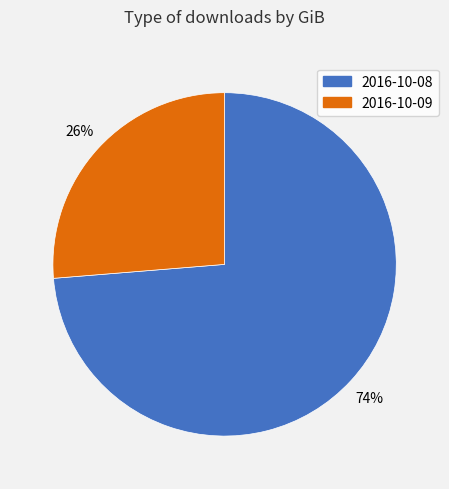

Which category has the smallest portion of the pie?

2016-10-09